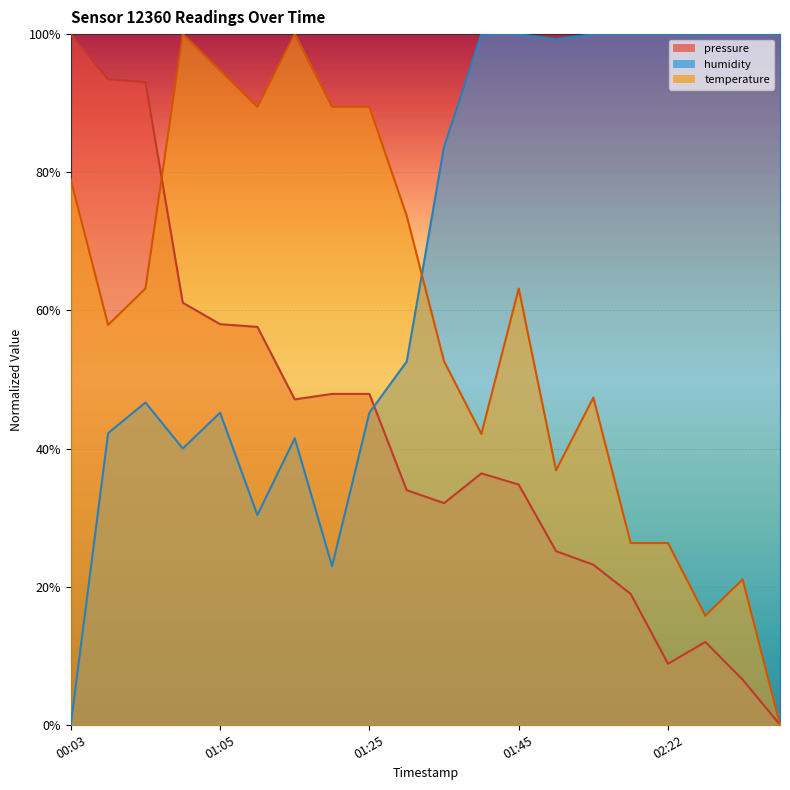

What is the total value across all series at 02:22?

1.4